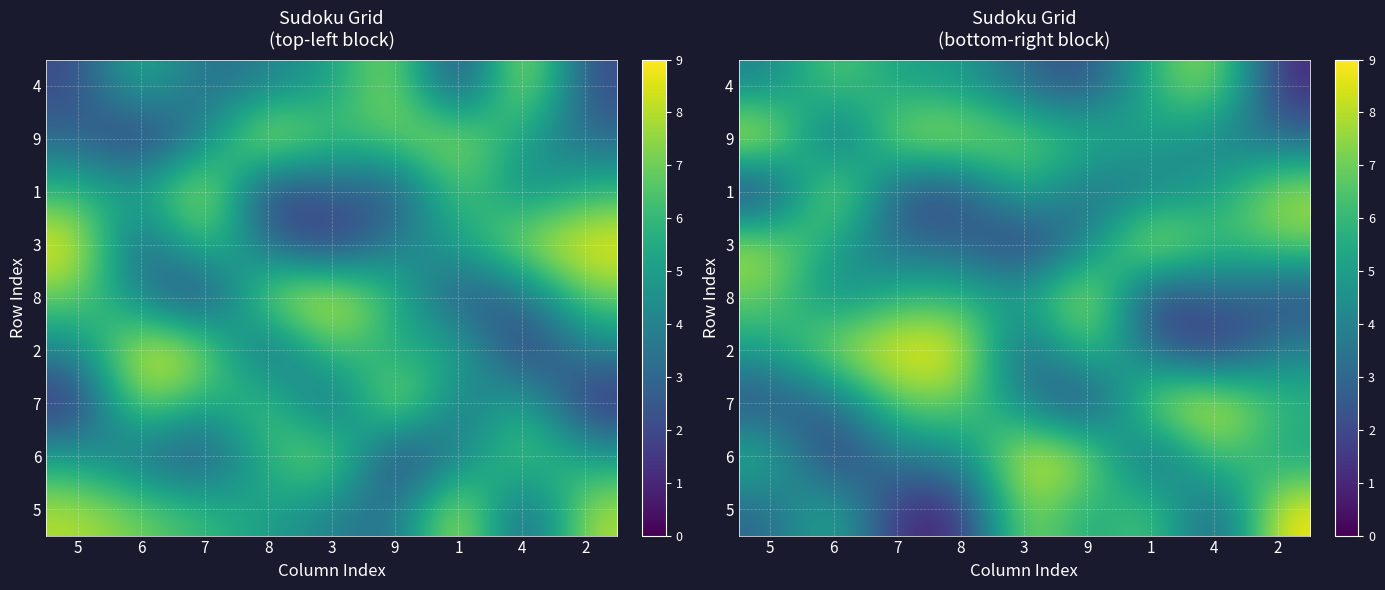

Where is 2 nearest to the value 5?

5